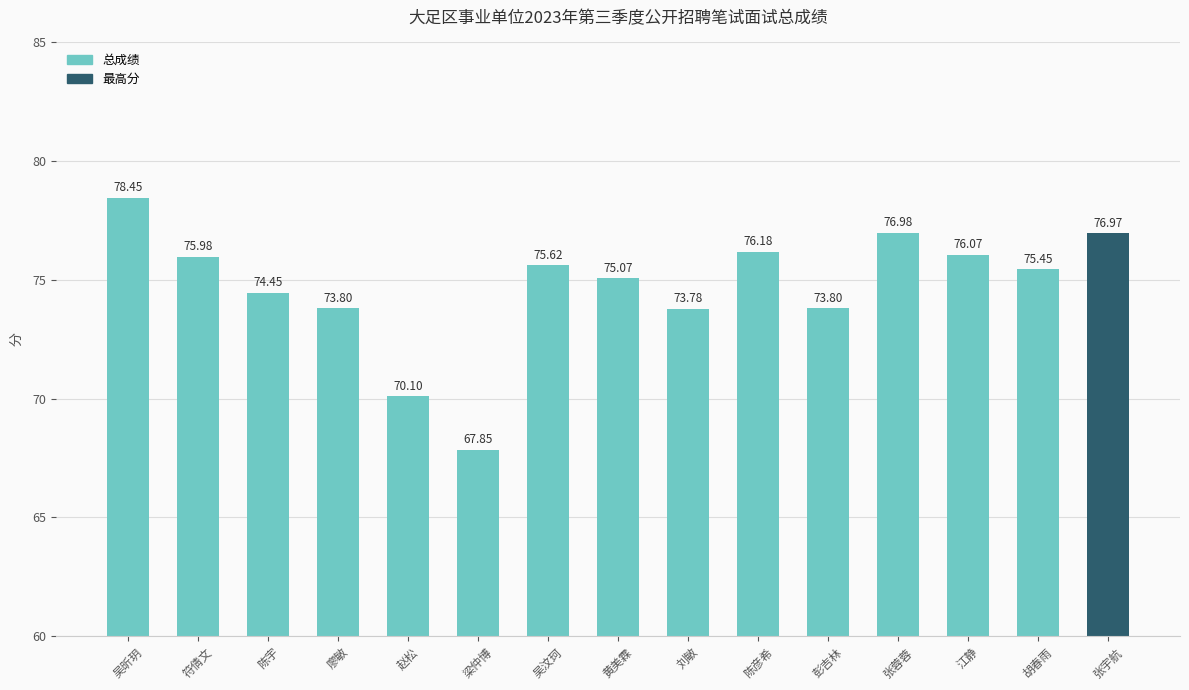

What is the label of the 15th bar from the right?

吴昕玥